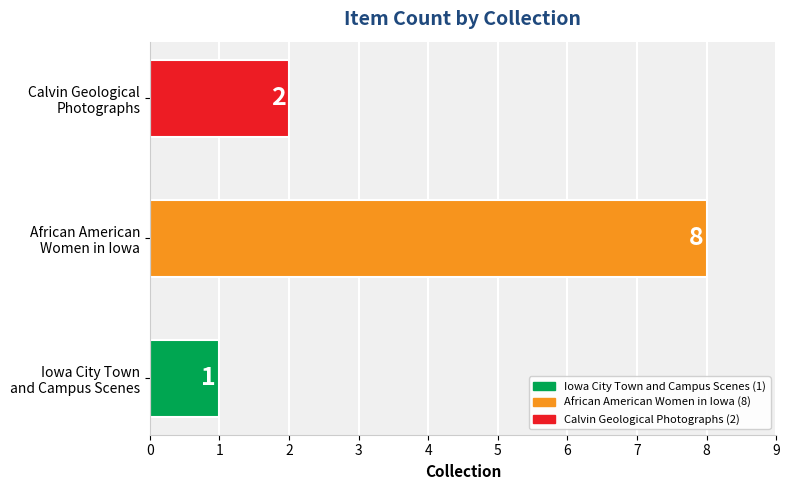

Rank the categories by value from lowest to highest.

Iowa City Town
and Campus Scenes, Calvin Geological
Photographs, African American
Women in Iowa